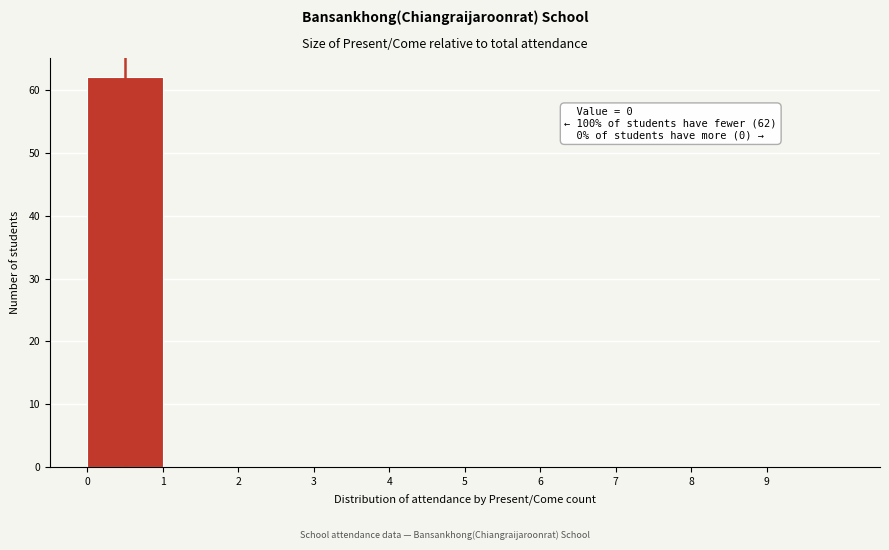

Which range on the x-axis has the tallest bar?

0 to 1